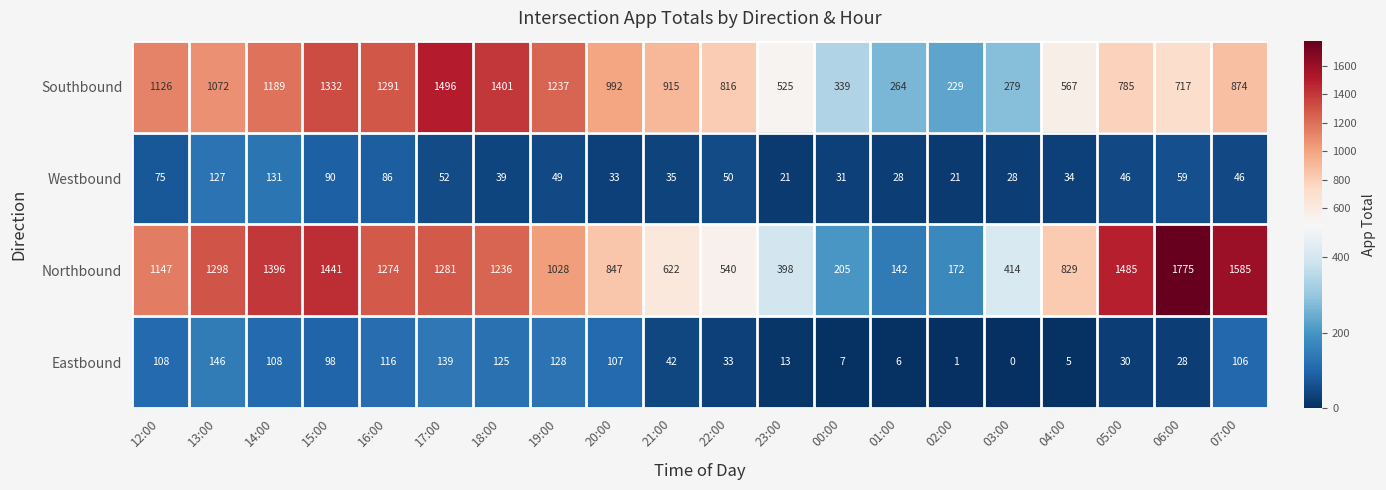

What is the total value across all series at 06:00?

2579